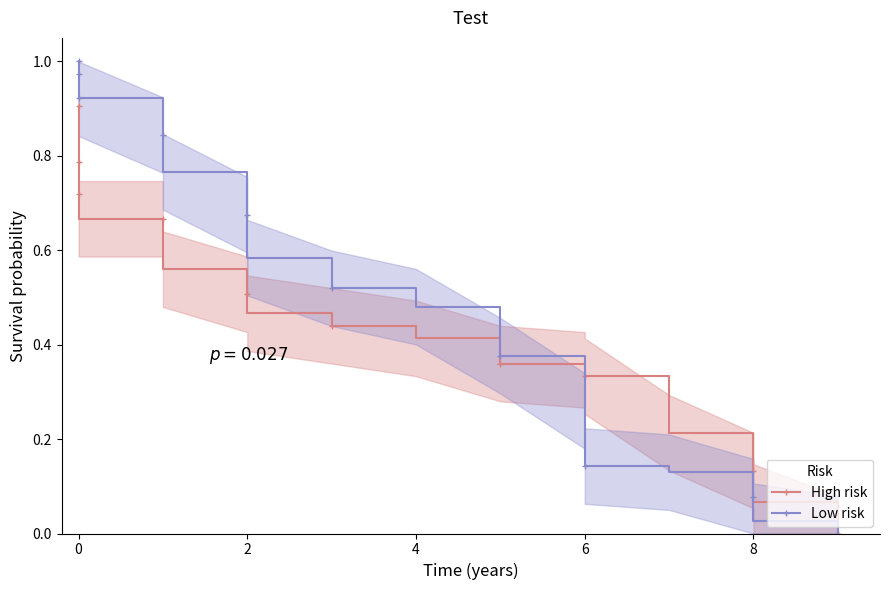

List the series in order of their peak value, highest first.

Low risk, High risk